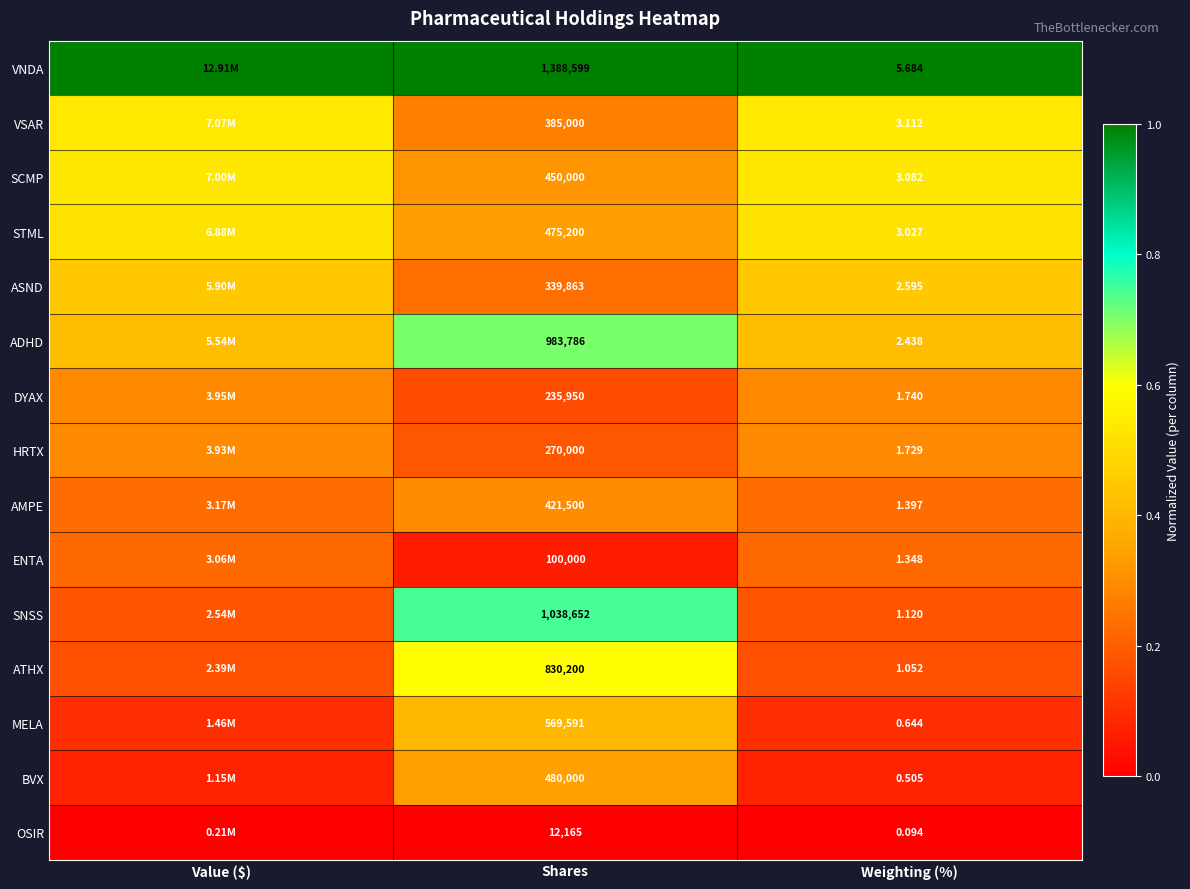

What is the difference between the highest and lowest values at Shares?

1376434.0